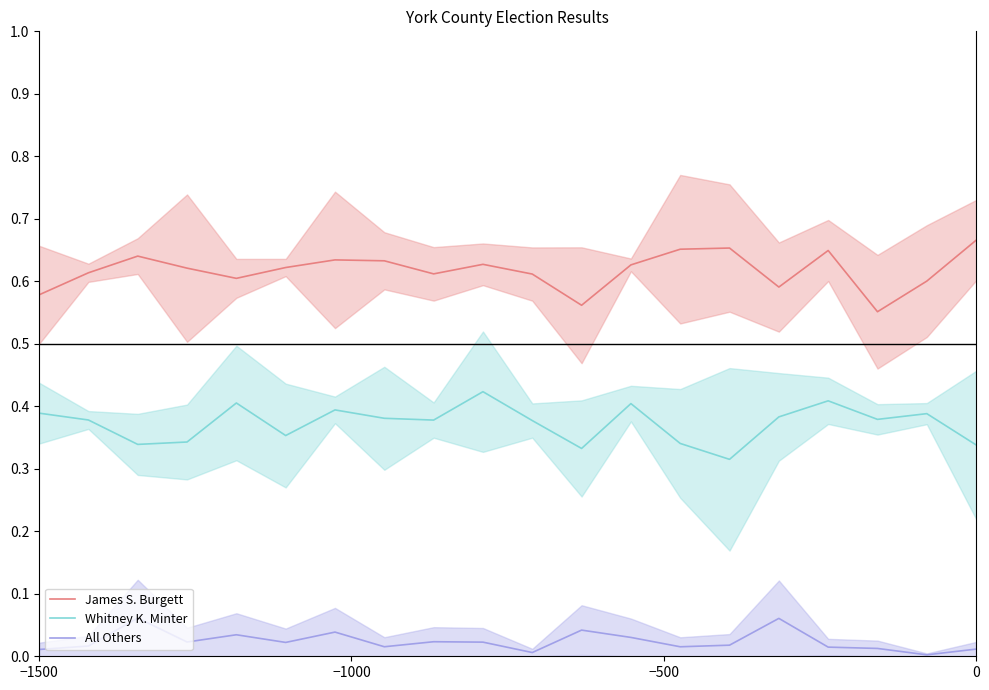

True or false: Whitney K. Minter and James S. Burgett cross at least once.

False